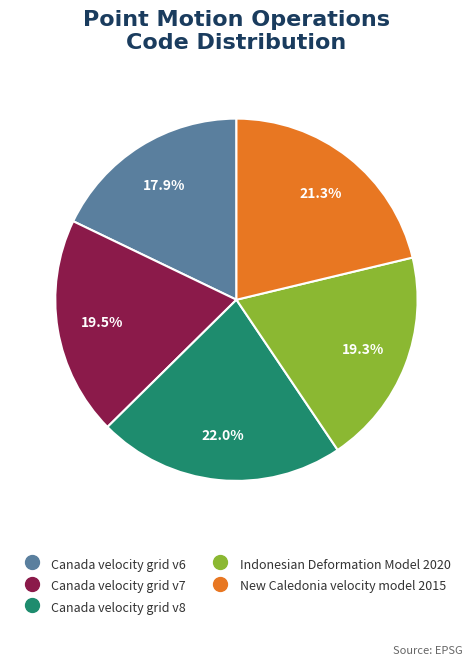

Count the number of slices in the pie.

5